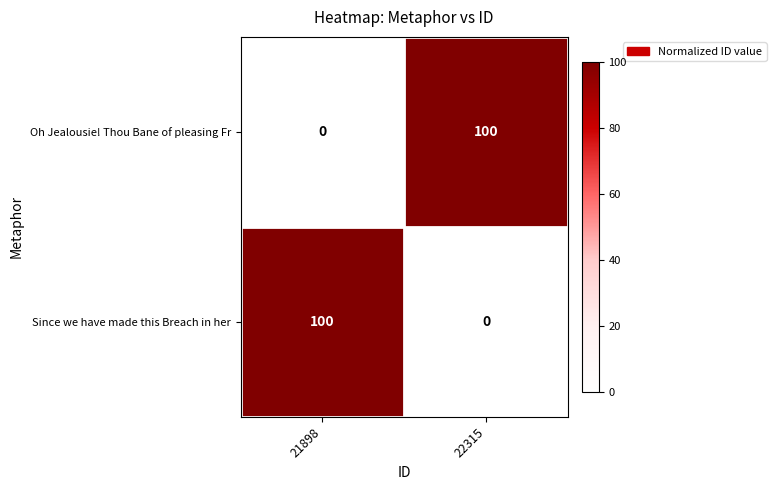

Rank the series at 22315 from highest to lowest value.

Oh Jealousie! Thou Bane of pleasing Fr, Since we have made this Breach in her